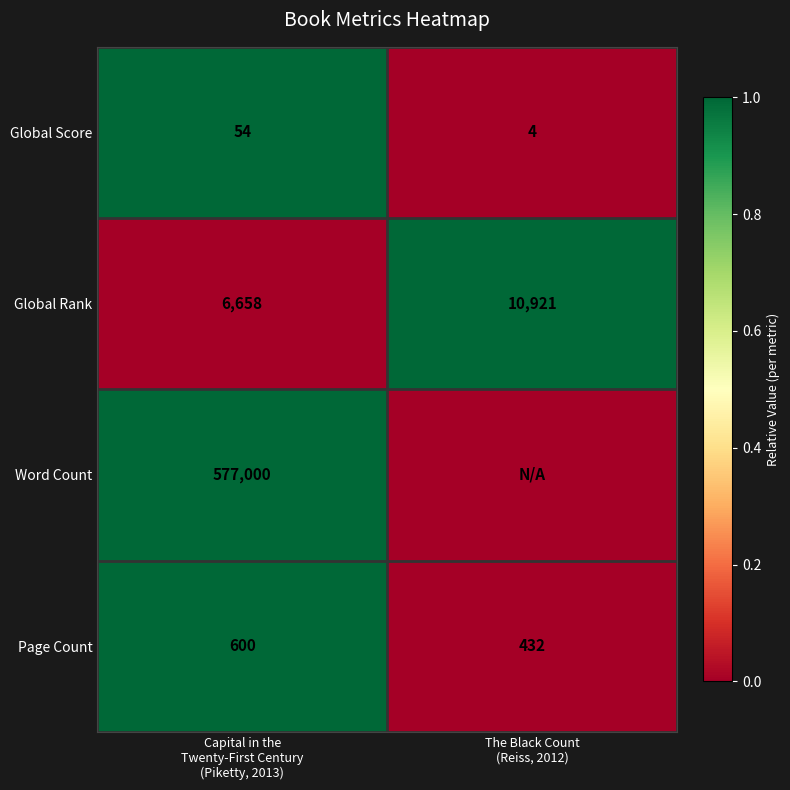

What is the difference between the maximum and minimum values in the Global Rank series?

4263